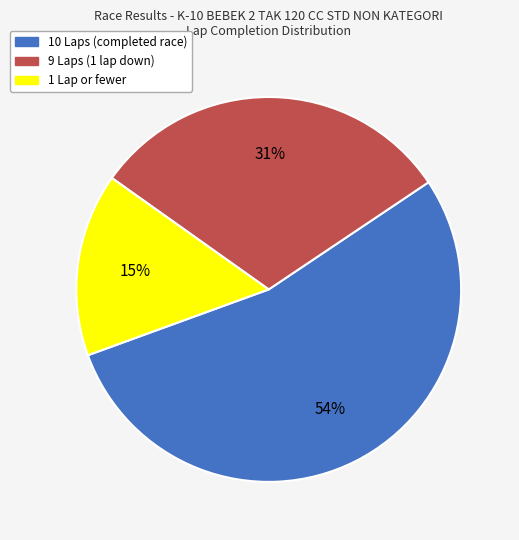

Which category accounts for the majority?

10 Laps